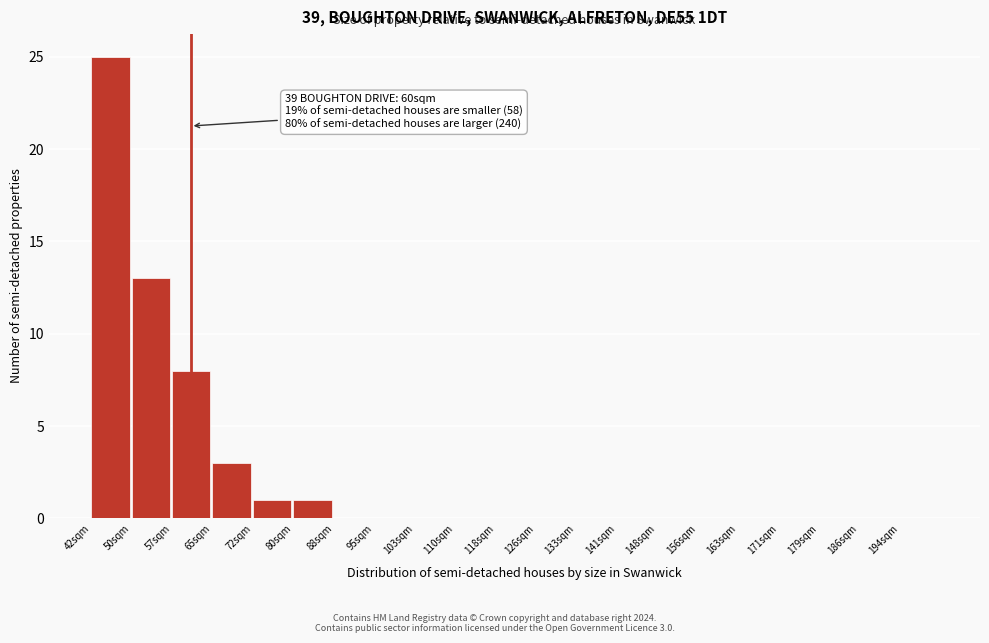

Reading left to right, extract all data points from this chart.

42sqm=25	50sqm=13	57sqm=8	65sqm=3	72sqm=1	80sqm=1	88sqm=0	95sqm=0	103sqm=0	110sqm=0	118sqm=0	126sqm=0	133sqm=0	141sqm=0	148sqm=0	156sqm=0	163sqm=0	171sqm=0	179sqm=0	186sqm=0	194sqm=0